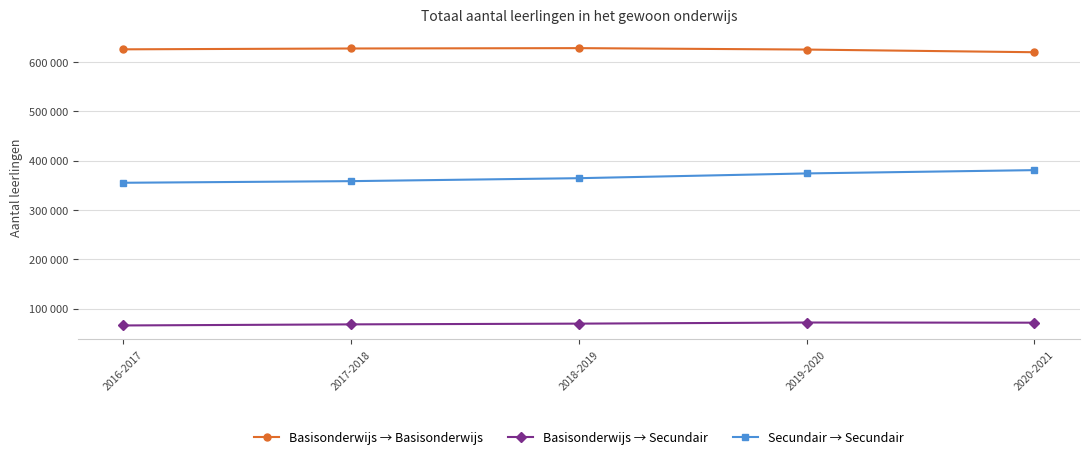

Which series has the widest spread of values?

Secundair → Secundair